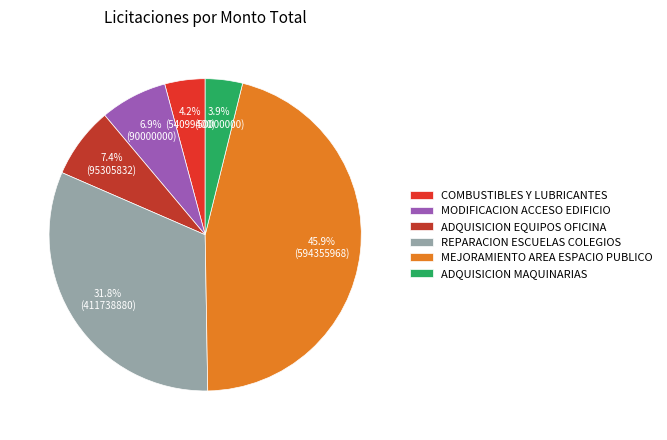

What is the largest slice in the pie chart?

MEJORAMIENTO AREA ESPACIO PUBLICO